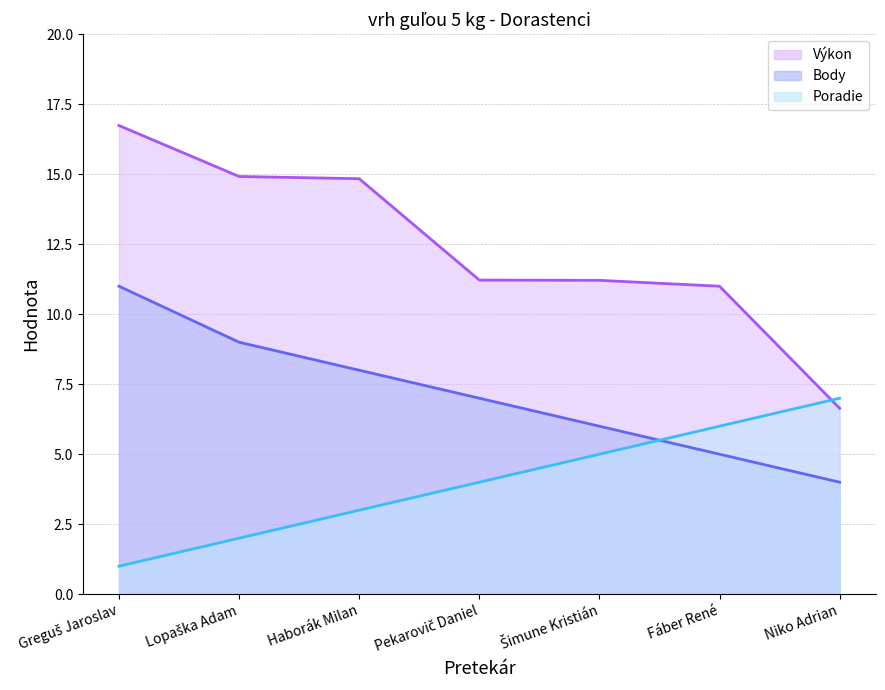

Reading left to right, extract all data points from this chart.

Výkon (line): 16.7	14.9	14.8	11.2	11.2	11.0	6.6
Body (line): 11.0	9.0	8.0	7.0	6.0	5.0	4.0
Poradie (line): 1.0	2.0	3.0	4.0	5.0	6.0	7.0